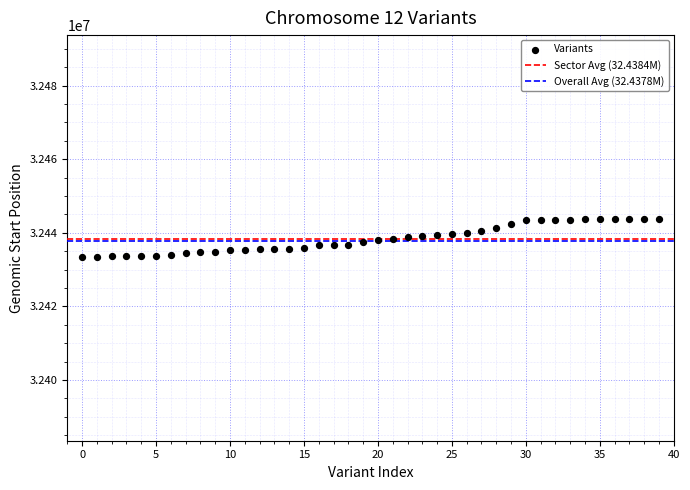

What is the range of Y values (max minus min)?

10202